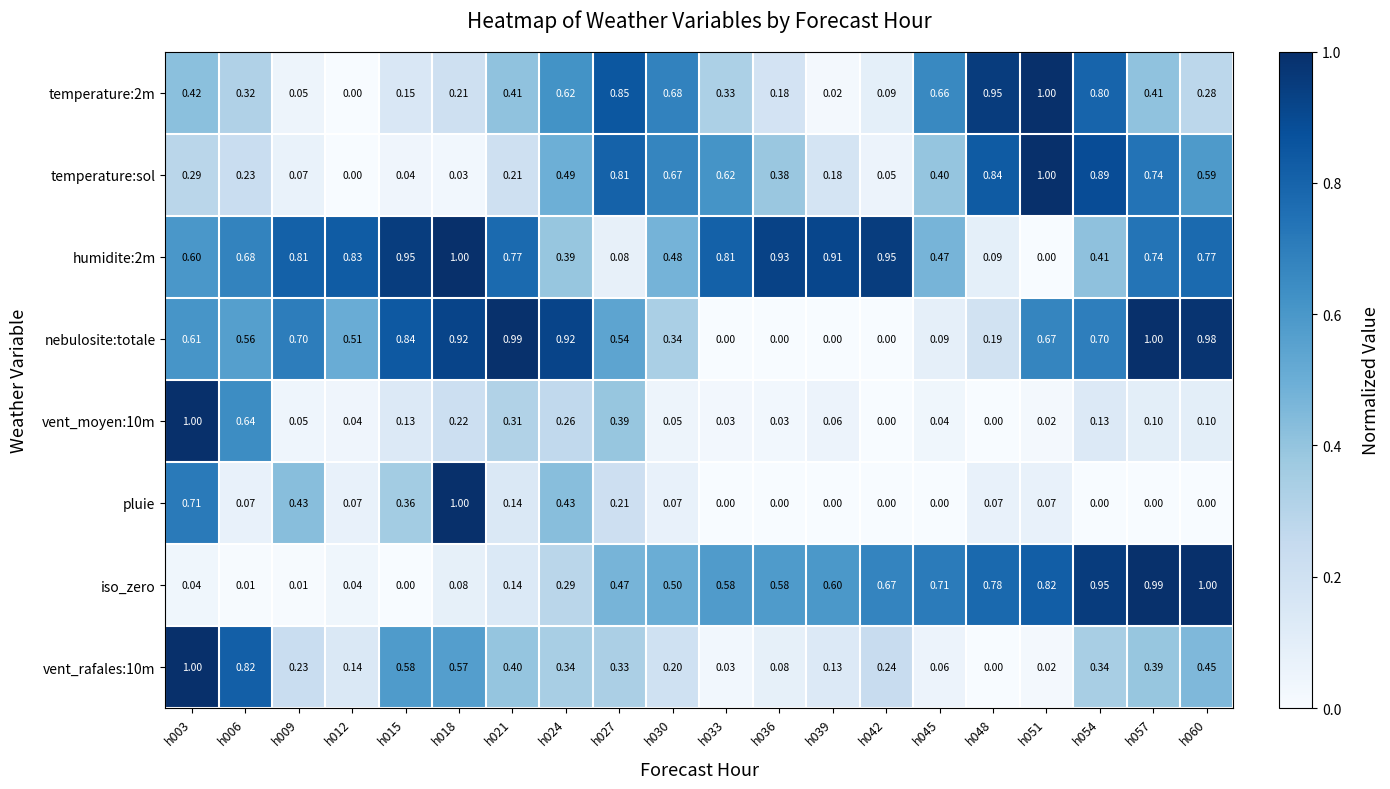

Reading left to right, list all the values displayed in this chart.

temperature:2m: h003=0.4	h006=0.3	h009=0.1	h012=0.0	h015=0.1	h018=0.2	h021=0.4	h024=0.6	h027=0.8	h030=0.7	h033=0.3	h036=0.2	h039=0.0	h042=0.1	h045=0.7	h048=0.9	h051=1.0	h054=0.8	h057=0.4	h060=0.3
temperature:sol: h003=0.3	h006=0.2	h009=0.1	h012=0.0	h015=0.0	h018=0.0	h021=0.2	h024=0.5	h027=0.8	h030=0.7	h033=0.6	h036=0.4	h039=0.2	h042=0.1	h045=0.4	h048=0.8	h051=1.0	h054=0.9	h057=0.7	h060=0.6
humidite:2m: h003=0.6	h006=0.7	h009=0.8	h012=0.8	h015=0.9	h018=1.0	h021=0.8	h024=0.4	h027=0.1	h030=0.5	h033=0.8	h036=0.9	h039=0.9	h042=0.9	h045=0.5	h048=0.1	h051=0.0	h054=0.4	h057=0.7	h060=0.8
nebulosite:totale: h003=0.6	h006=0.6	h009=0.7	h012=0.5	h015=0.8	h018=0.9	h021=1.0	h024=0.9	h027=0.5	h030=0.3	h033=0.0	h036=0.0	h039=0.0	h042=0.0	h045=0.1	h048=0.2	h051=0.7	h054=0.7	h057=1.0	h060=1.0
vent_moyen:10m: h003=1.0	h006=0.6	h009=0.1	h012=0.0	h015=0.1	h018=0.2	h021=0.3	h024=0.3	h027=0.4	h030=0.1	h033=0.0	h036=0.0	h039=0.1	h042=0.0	h045=0.0	h048=0.0	h051=0.0	h054=0.1	h057=0.1	h060=0.1
pluie: h003=0.7	h006=0.1	h009=0.4	h012=0.1	h015=0.4	h018=1.0	h021=0.1	h024=0.4	h027=0.2	h030=0.1	h033=0.0	h036=0.0	h039=0.0	h042=0.0	h045=0.0	h048=0.1	h051=0.1	h054=0.0	h057=0.0	h060=0.0
iso_zero: h003=0.0	h006=0.0	h009=0.0	h012=0.0	h015=0.0	h018=0.1	h021=0.1	h024=0.3	h027=0.5	h030=0.5	h033=0.6	h036=0.6	h039=0.6	h042=0.7	h045=0.7	h048=0.8	h051=0.8	h054=0.9	h057=1.0	h060=1.0
vent_rafales:10m: h003=1.0	h006=0.8	h009=0.2	h012=0.1	h015=0.6	h018=0.6	h021=0.4	h024=0.3	h027=0.3	h030=0.2	h033=0.0	h036=0.1	h039=0.1	h042=0.2	h045=0.1	h048=0.0	h051=0.0	h054=0.3	h057=0.4	h060=0.5